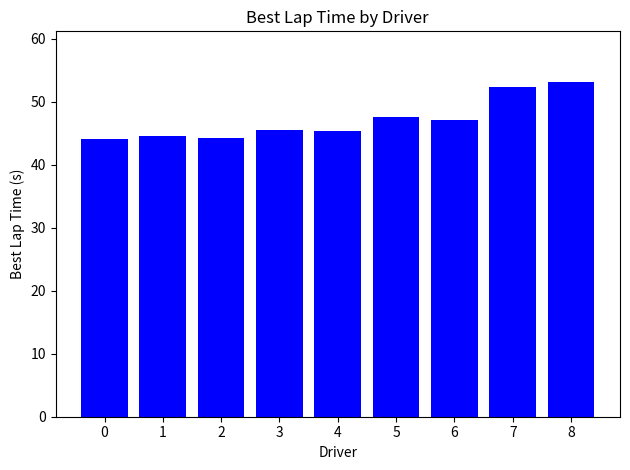

Is it true that the value at 7 is 52.3?

True